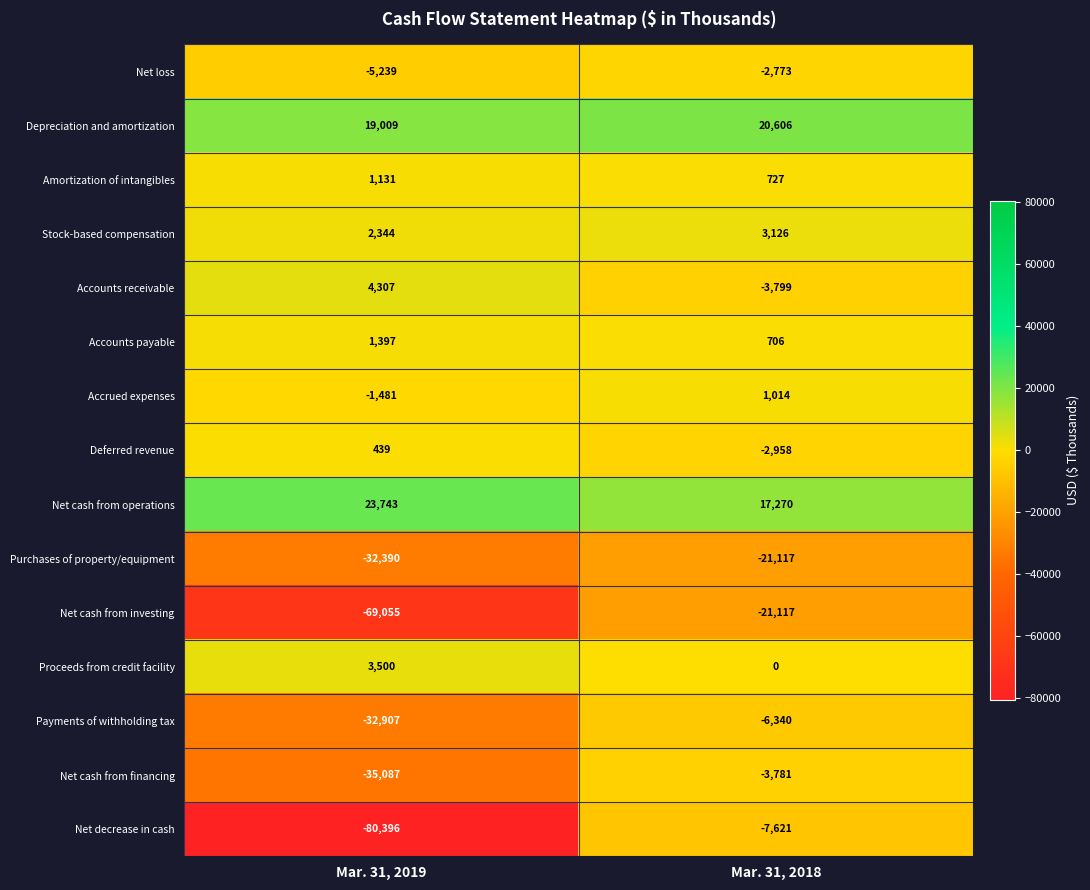

Reading left to right, what are all the values shown in this chart?

Net loss: Mar. 31, 2019=-5239	Mar. 31, 2018=-2773
Depreciation and amortization: Mar. 31, 2019=19009	Mar. 31, 2018=20606
Amortization of intangibles: Mar. 31, 2019=1131	Mar. 31, 2018=727
Stock-based compensation: Mar. 31, 2019=2344	Mar. 31, 2018=3126
Accounts receivable: Mar. 31, 2019=4307	Mar. 31, 2018=-3799
Accounts payable: Mar. 31, 2019=1397	Mar. 31, 2018=706
Accrued expenses: Mar. 31, 2019=-1481	Mar. 31, 2018=1014
Deferred revenue: Mar. 31, 2019=439	Mar. 31, 2018=-2958
Net cash from operations: Mar. 31, 2019=23743	Mar. 31, 2018=17270
Purchases of property/equipment: Mar. 31, 2019=-32390	Mar. 31, 2018=-21117
Net cash from investing: Mar. 31, 2019=-69055	Mar. 31, 2018=-21117
Proceeds from credit facility: Mar. 31, 2019=3500	Mar. 31, 2018=0
Payments of withholding tax: Mar. 31, 2019=-32907	Mar. 31, 2018=-6340
Net cash from financing: Mar. 31, 2019=-35087	Mar. 31, 2018=-3781
Net decrease in cash: Mar. 31, 2019=-80396	Mar. 31, 2018=-7621